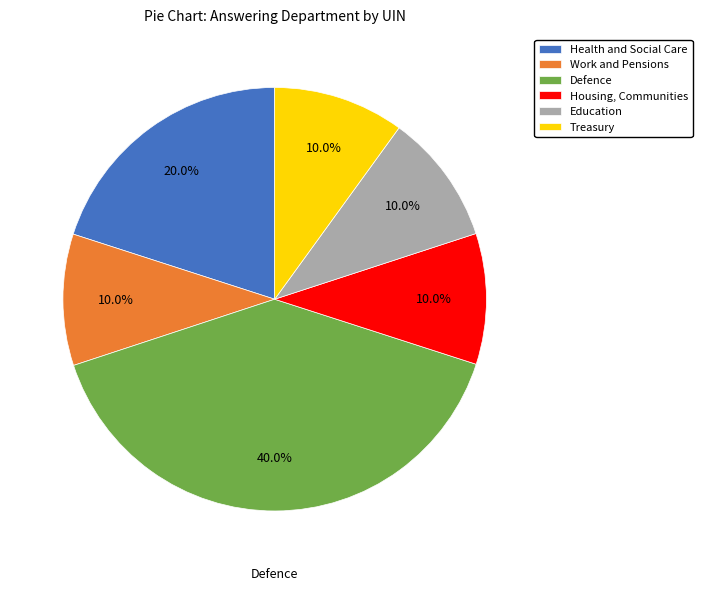

Which category has the biggest portion of the pie?

Defence